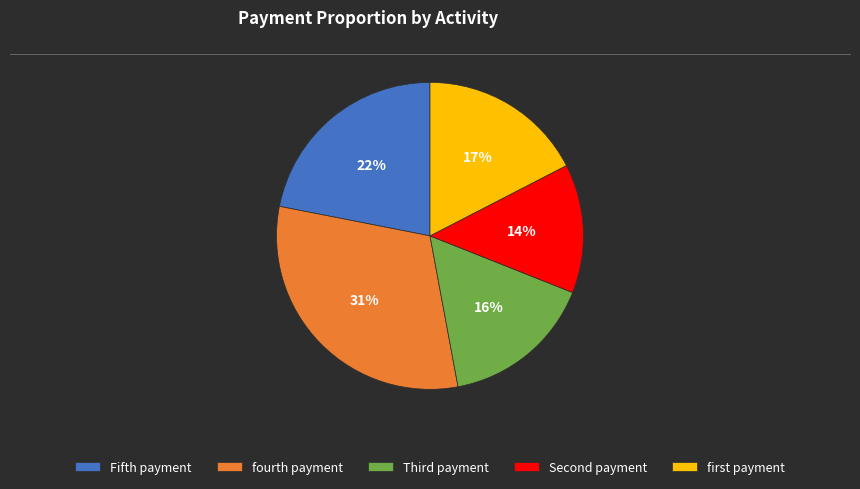

Is there a majority slice in this chart?

No